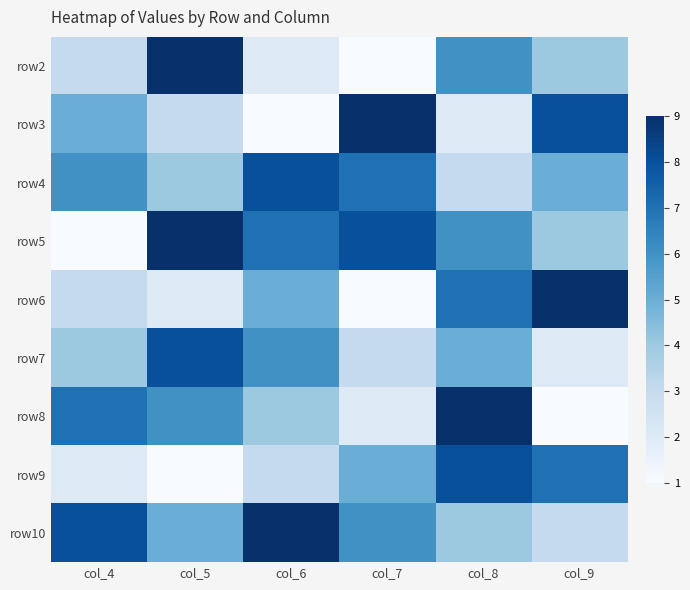

Reading left to right, list all the values displayed in this chart.

row2: col_4=3	col_5=9	col_6=2	col_7=1	col_8=6	col_9=4
row3: col_4=5	col_5=3	col_6=1	col_7=9	col_8=2	col_9=8
row4: col_4=6	col_5=4	col_6=8	col_7=7	col_8=3	col_9=5
row5: col_4=1	col_5=9	col_6=7	col_7=8	col_8=6	col_9=4
row6: col_4=3	col_5=2	col_6=5	col_7=1	col_8=7	col_9=9
row7: col_4=4	col_5=8	col_6=6	col_7=3	col_8=5	col_9=2
row8: col_4=7	col_5=6	col_6=4	col_7=2	col_8=9	col_9=1
row9: col_4=2	col_5=1	col_6=3	col_7=5	col_8=8	col_9=7
row10: col_4=8	col_5=5	col_6=9	col_7=6	col_8=4	col_9=3